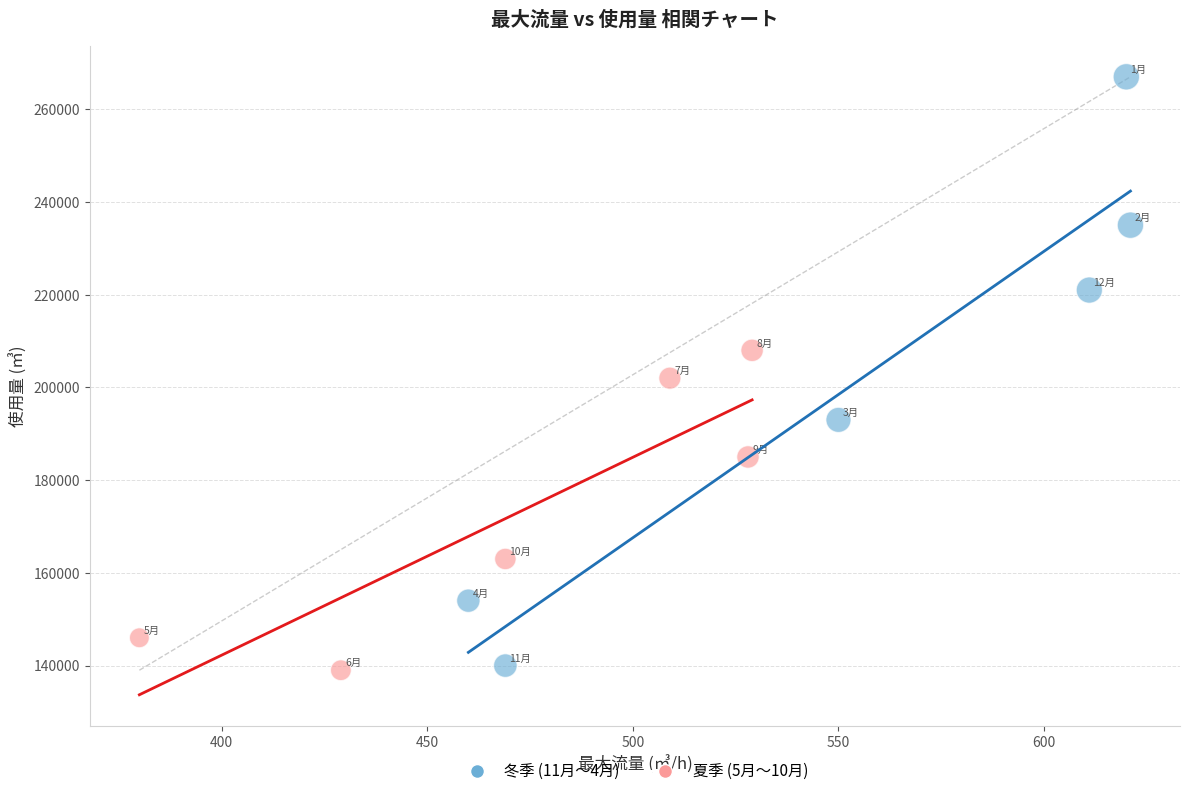

Which series has the widest spread of Y values?

冬季 (11月〜4月)